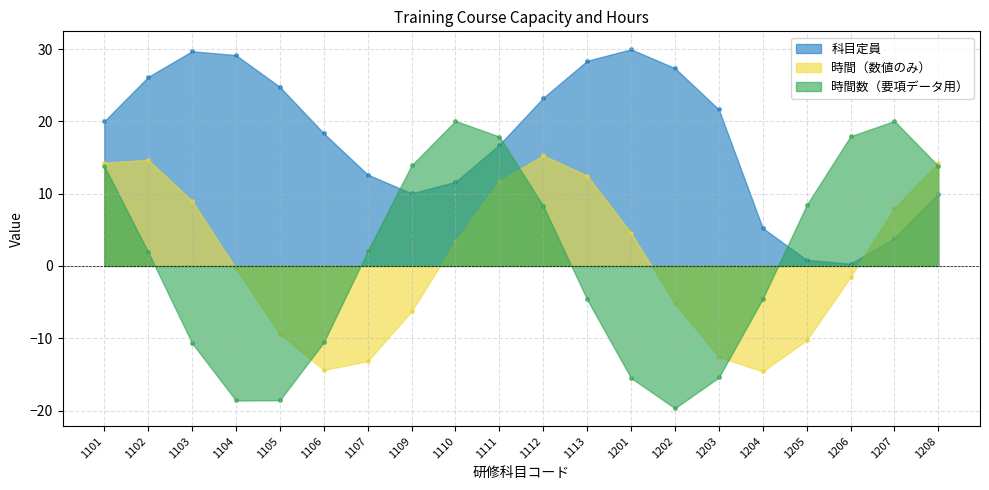

Which series has the largest total across all categories?

科目定員